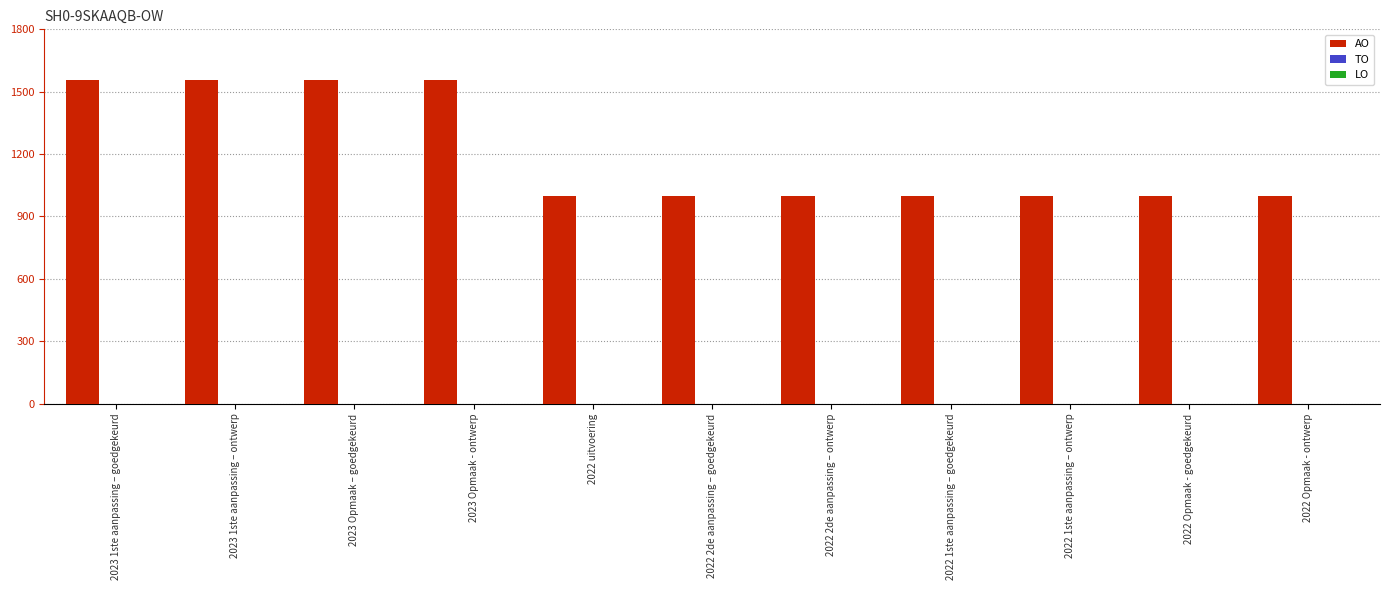

What is the value of the 1st bar from the left?

1556